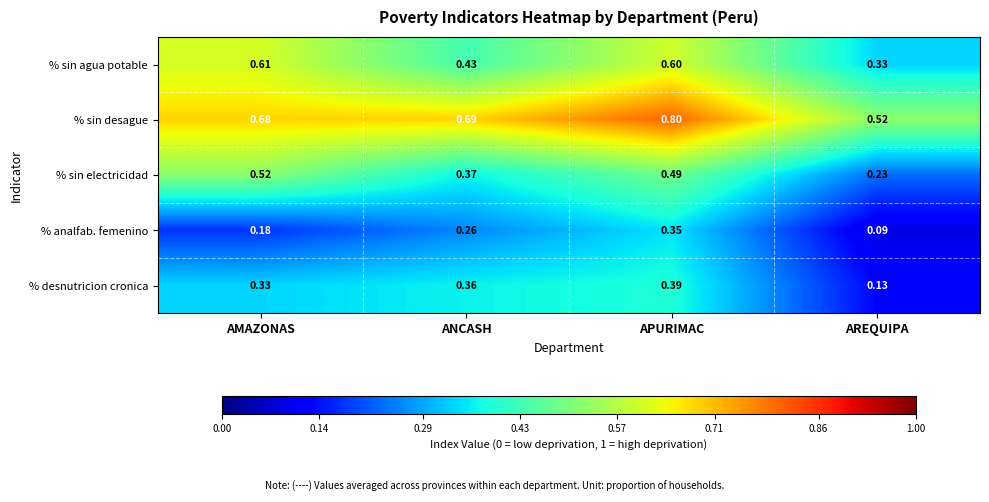

At which category does the chart reach its peak across all series?

APURIMAC